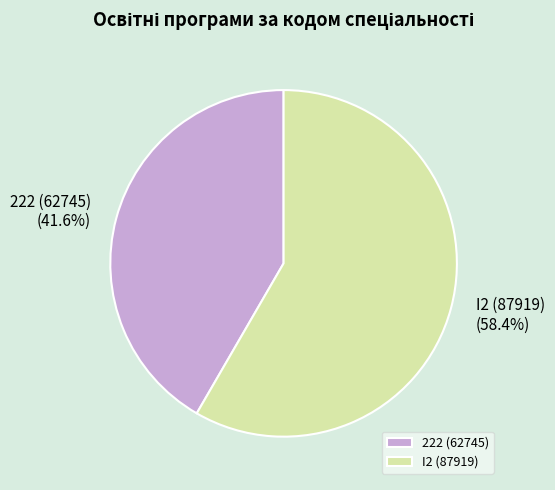

To the nearest percent, what is the difference between the largest and smallest slice percentages?

17%